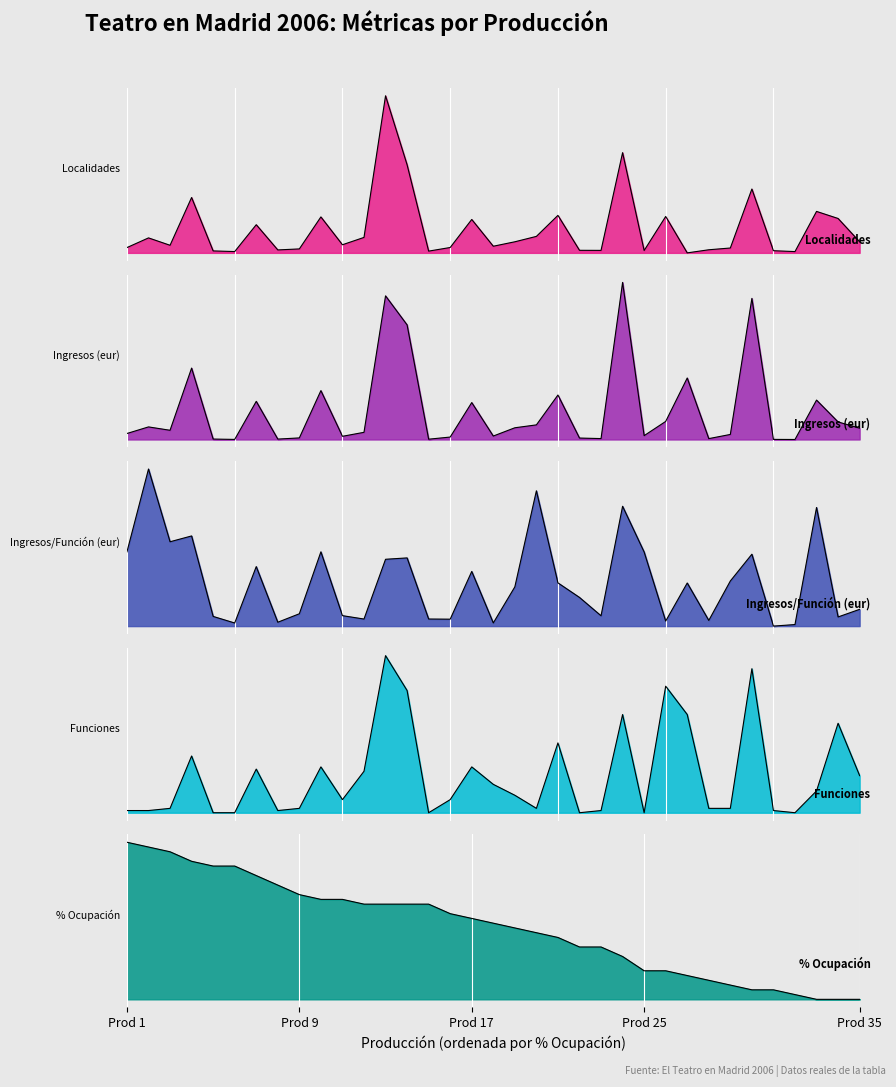

What is the highest value of the Ingresos (eur) series?

269288